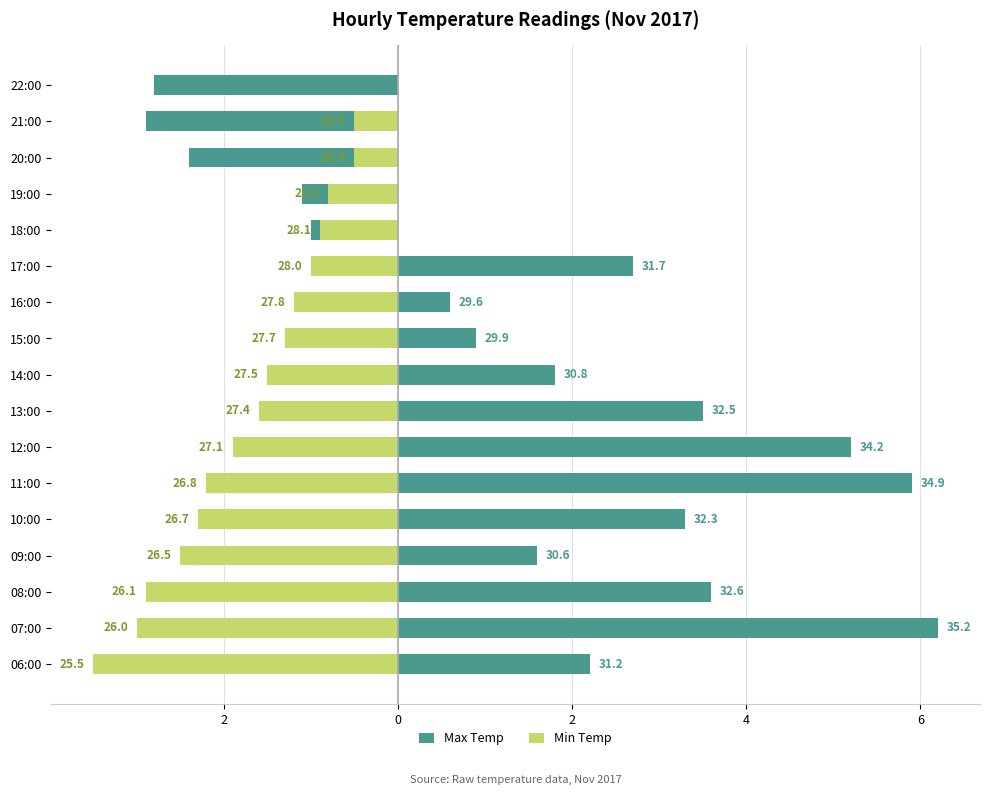

Rank the series by their maximum value, from lowest to highest.

Min Temp, Max Temp